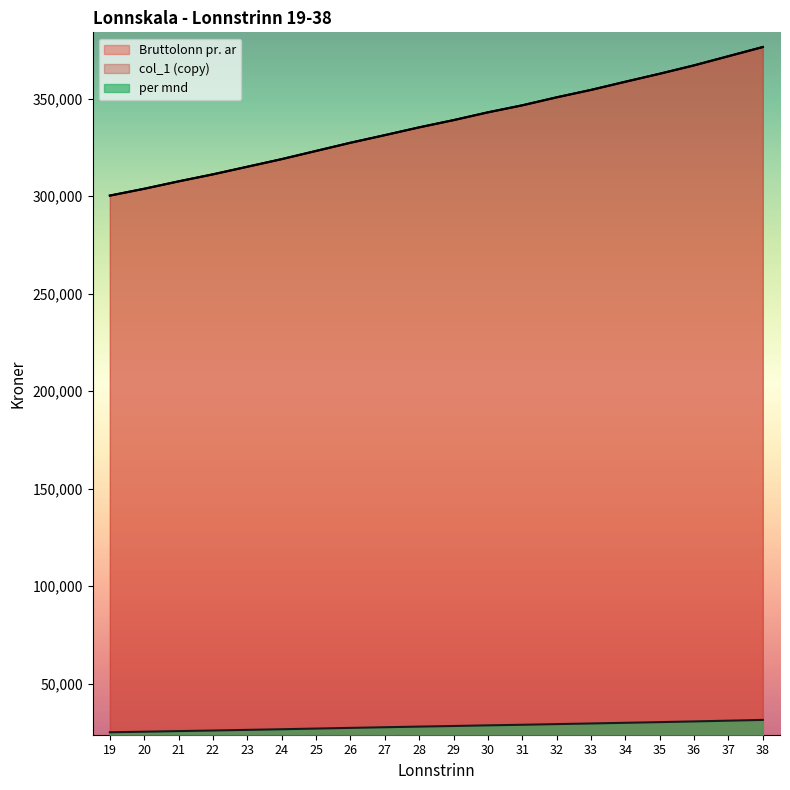

What is the highest value of the per mnd series?

31375.0